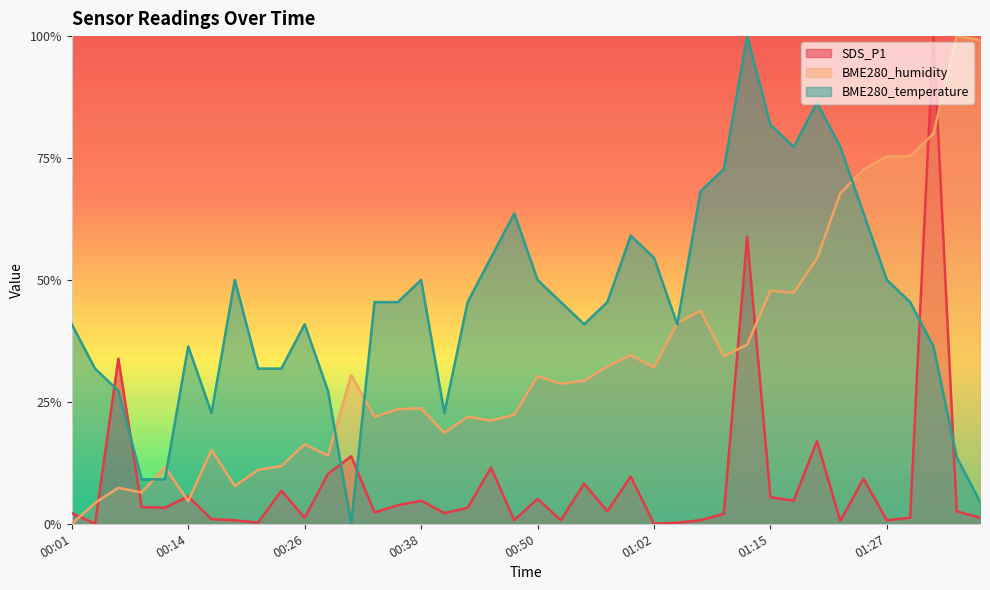

True or false: BME280_temperature has more than 0 points higher than both neighbors.

True